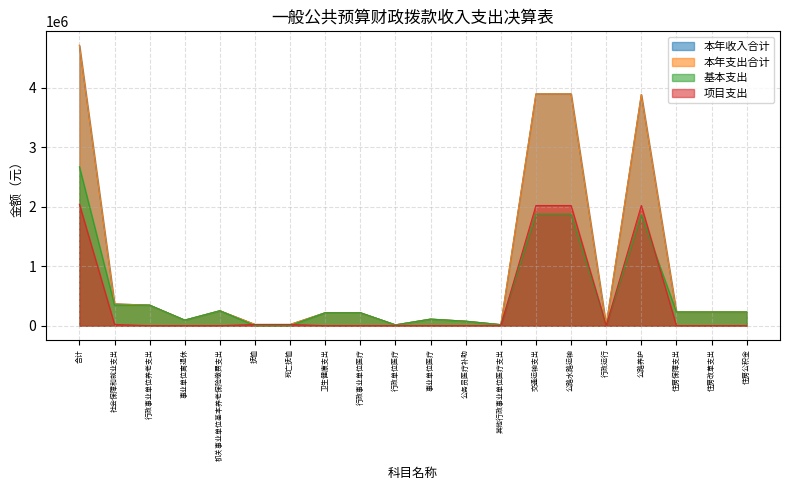

In 项目支出, how many points are lower than both neighbors (excluding endpoints)?

1